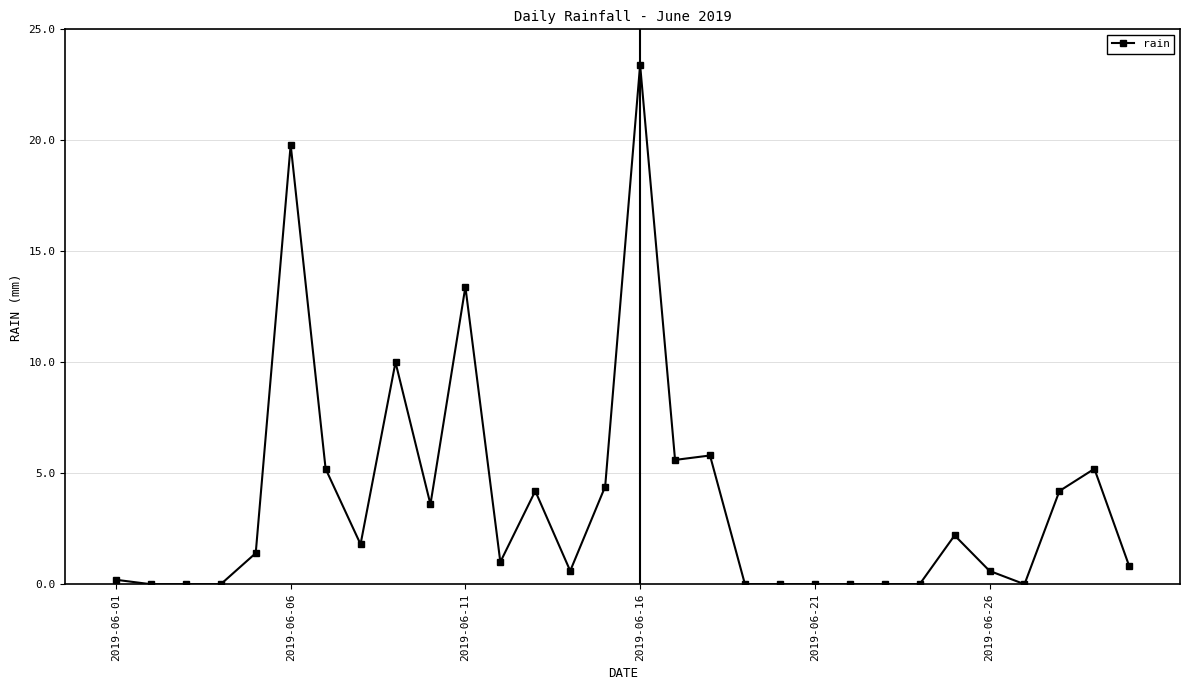

True or false: there are more than 1 points higher than both neighbors.

True